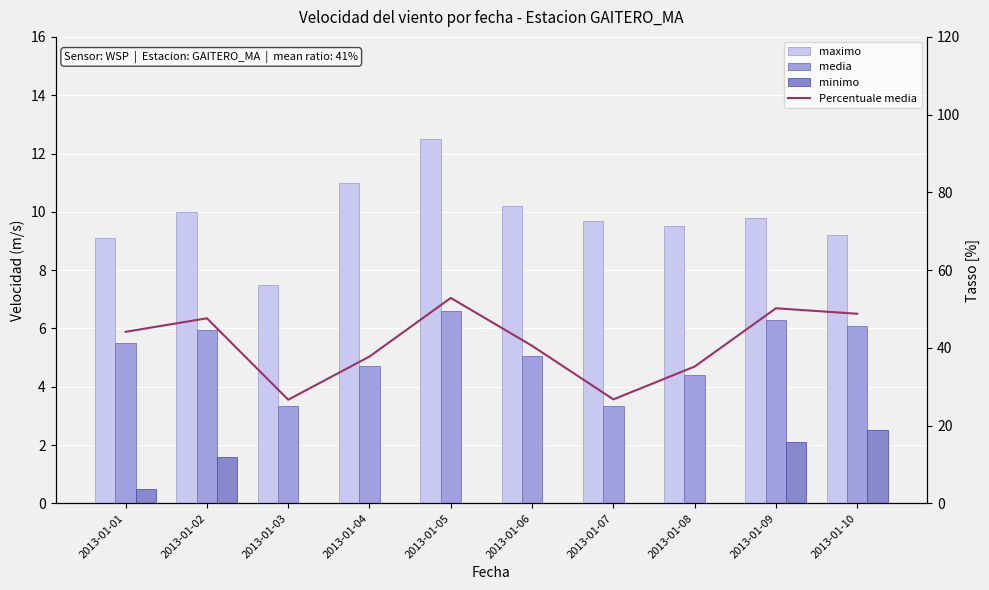

Reading left to right, what are all the values shown in this chart?

maximo: 9.1	10.0	7.5	11.0	12.5	10.2	9.7	9.5	9.8	9.2
media: 5.5	6.0	3.3	4.7	6.6	5.1	3.3	4.4	6.3	6.1
minimo: 0.5	1.6	0.0	0.0	0.0	0.0	0.0	0.0	2.1	2.5
Percentuale media: 44.1	47.6	26.7	37.8	52.8	40.5	26.7	35.2	50.2	48.8